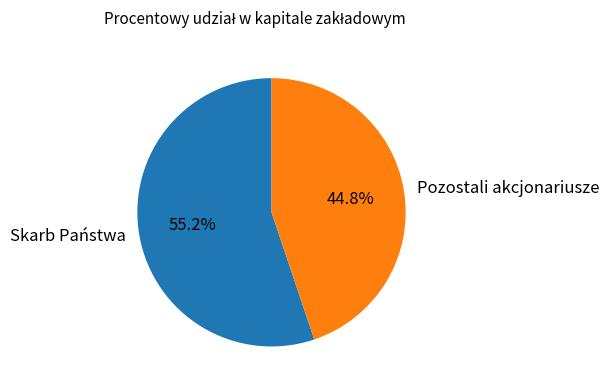

Which slice is the smallest?

Pozostali akcjonariusze